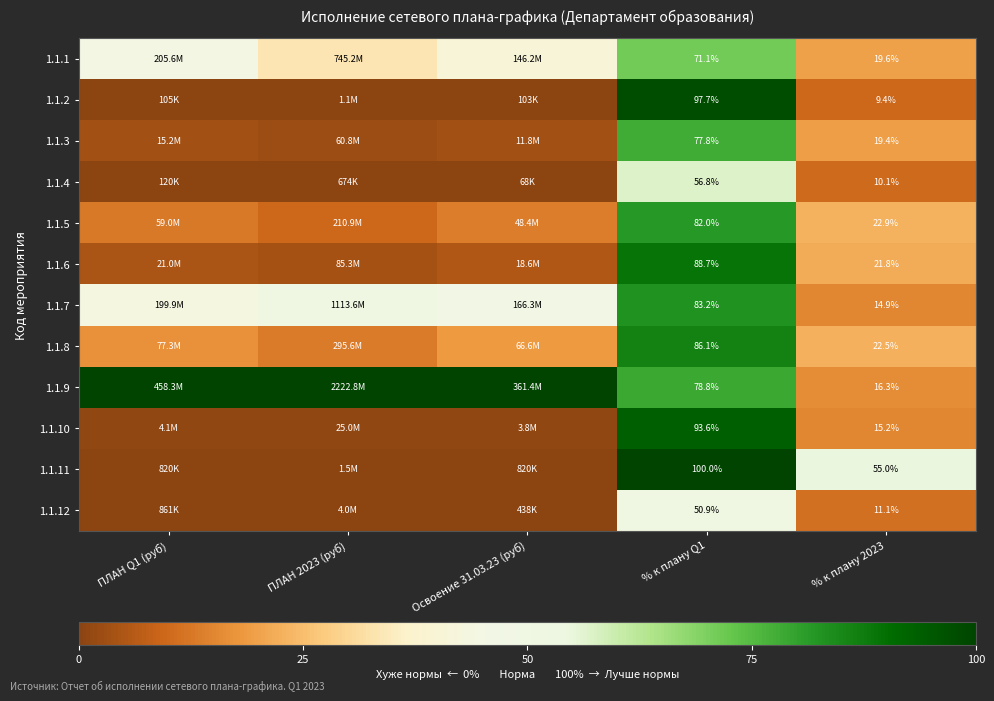

Is it true that 1.1.2 equals 0.0 at ПЛАН 2023 (руб)?

True